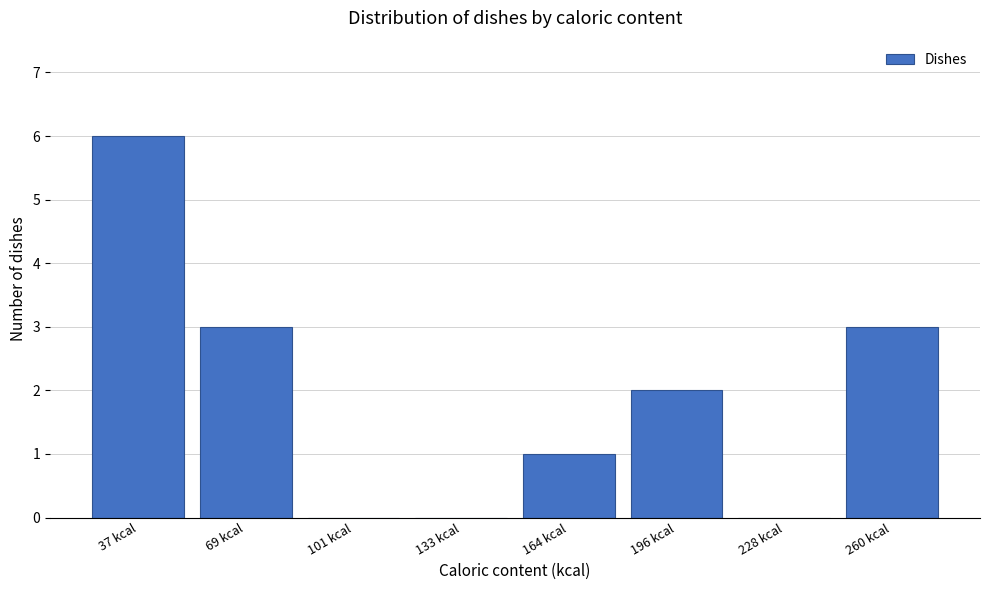

Reading left to right, what are all the values shown in this chart?

37 kcal=6	69 kcal=3	101 kcal=0	133 kcal=0	164 kcal=1	196 kcal=2	228 kcal=0	260 kcal=3